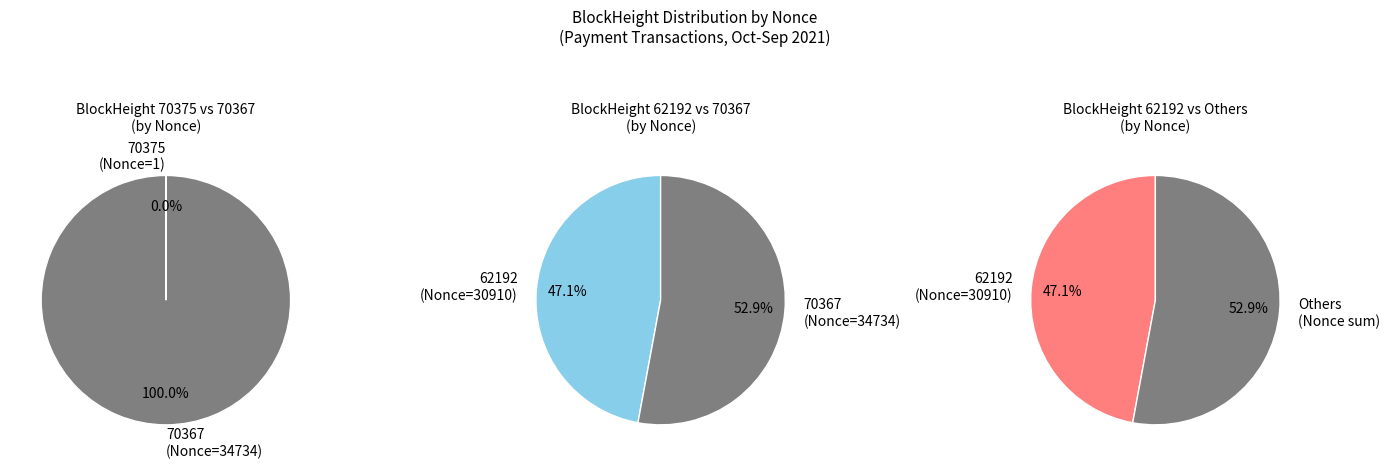

Which slice is the largest?

70367